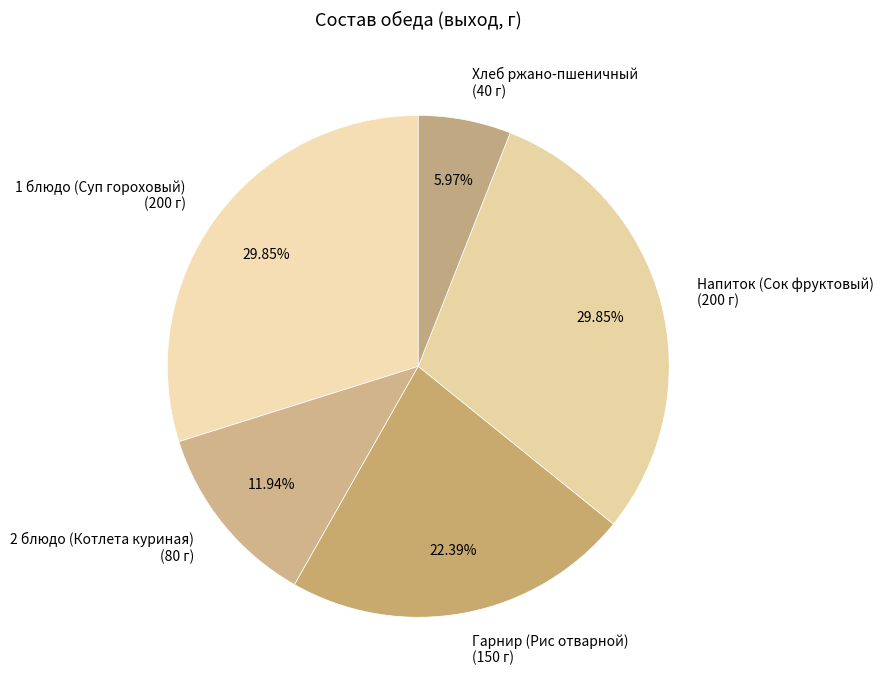

True or false: Хлеб ржано-пшеничный accounts for 1% of the total.

False